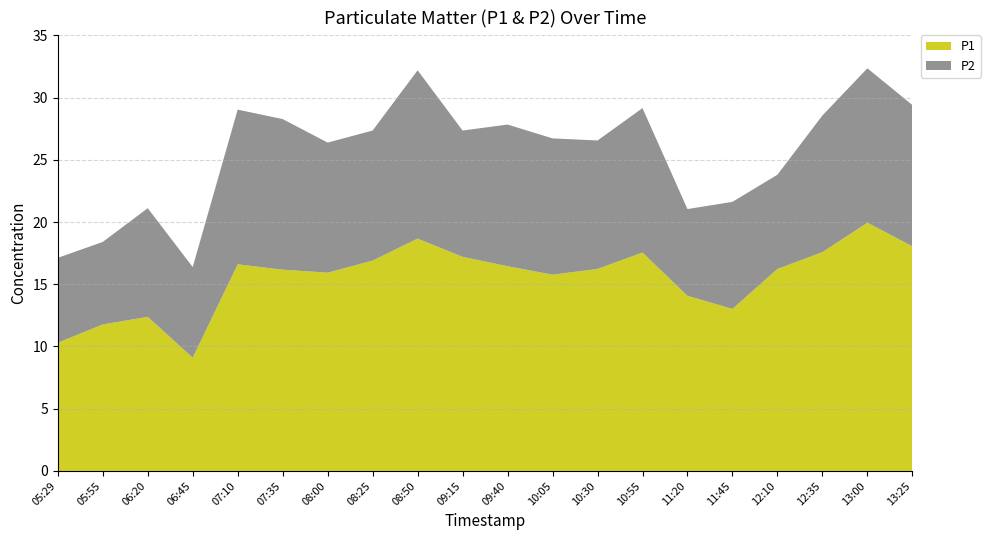

Reading right to left, what are all the values shown in this chart?

P1: 13:25=18.1	13:00=19.9	12:35=17.6	12:10=16.2	11:45=13.0	11:20=14.1	10:55=17.6	10:30=16.2	10:05=15.8	09:40=16.4	09:15=17.2	08:50=18.7	08:25=16.9	08:00=15.9	07:35=16.2	07:10=16.6	06:45=9.1	06:20=12.4	05:55=11.8	05:29=10.3
P2: 13:25=11.3	13:00=12.4	12:35=11.0	12:10=7.6	11:45=8.6	11:20=7.0	10:55=11.6	10:30=10.3	10:05=10.9	09:40=11.4	09:15=10.2	08:50=13.5	08:25=10.4	08:00=10.4	07:35=12.1	07:10=12.4	06:45=7.3	06:20=8.7	05:55=6.6	05:29=6.8